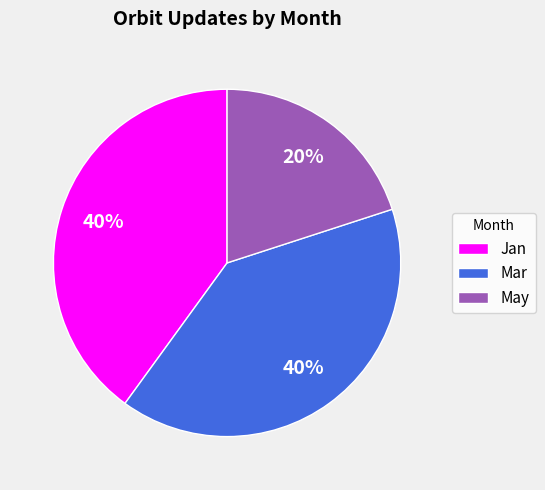

What is the smallest slice in the pie chart?

May